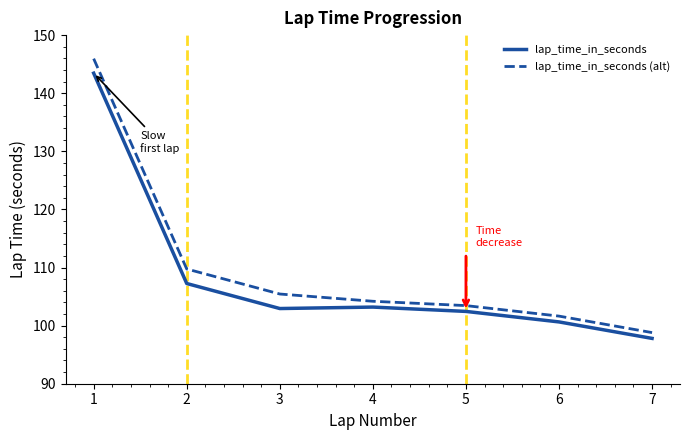

List the series in order of their peak value, lowest first.

lap_time_in_seconds, lap_time_in_seconds (alt)